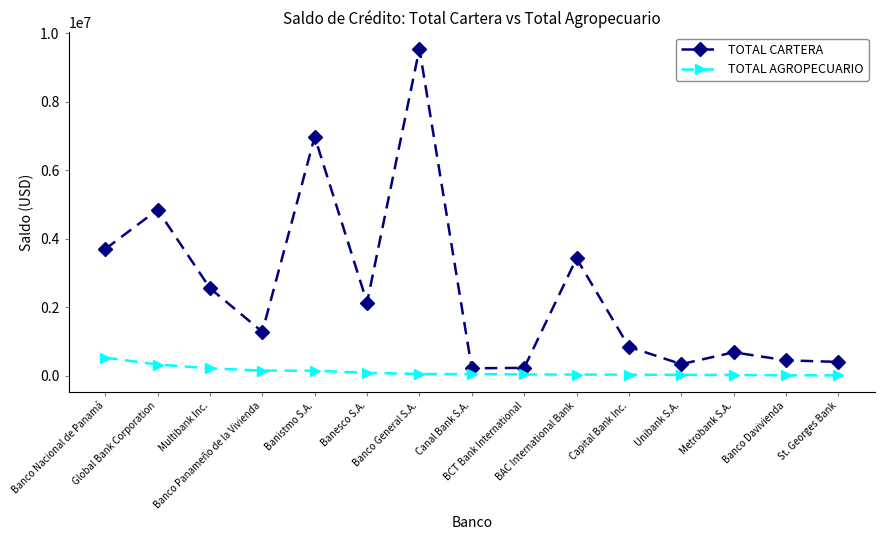

What are all the series names shown in the legend?

TOTAL CARTERA, TOTAL AGROPECUARIO